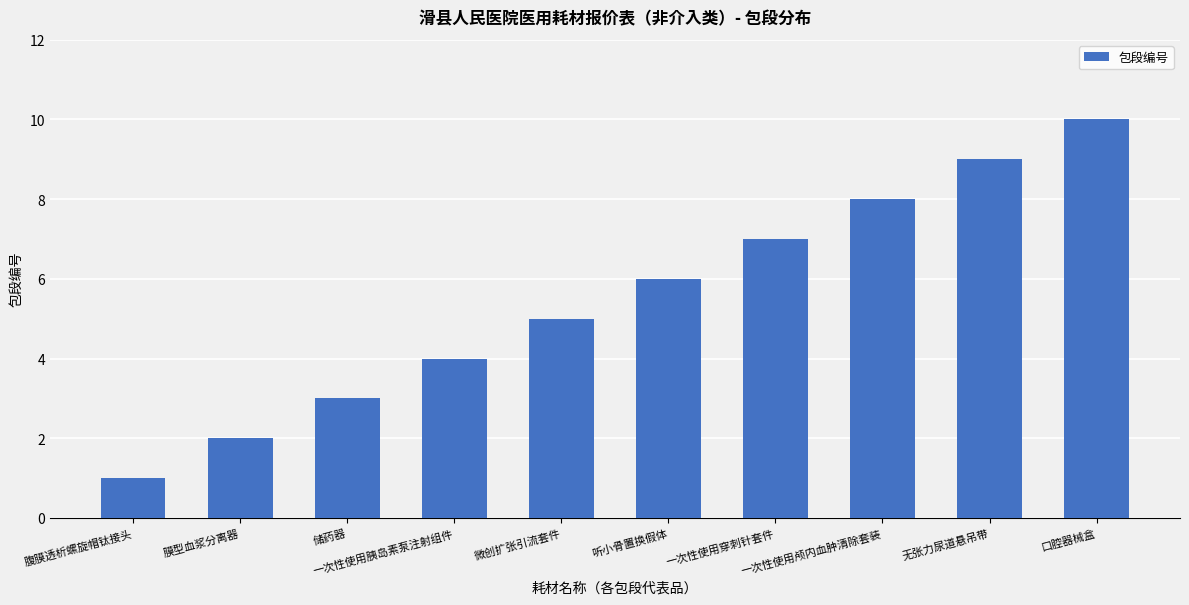

Rank the categories by value from highest to lowest.

口腔器械盒, 无张力尿道悬吊带, 一次性使用颅内血肿清除套装, 一次性使用穿刺针套件, 听小骨置换假体, 微创扩张引流套件, 一次性使用胰岛素泵注射组件, 储药器, 膜型血浆分离器, 腹膜透析螺旋帽钛接头